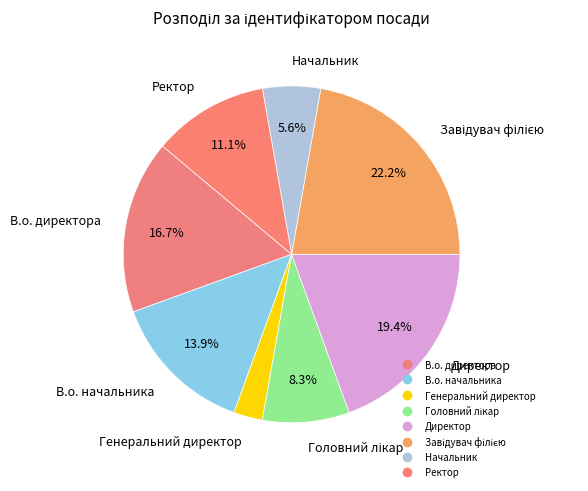

What is the change in value from Головний лікар to Завідувач філією?

+5